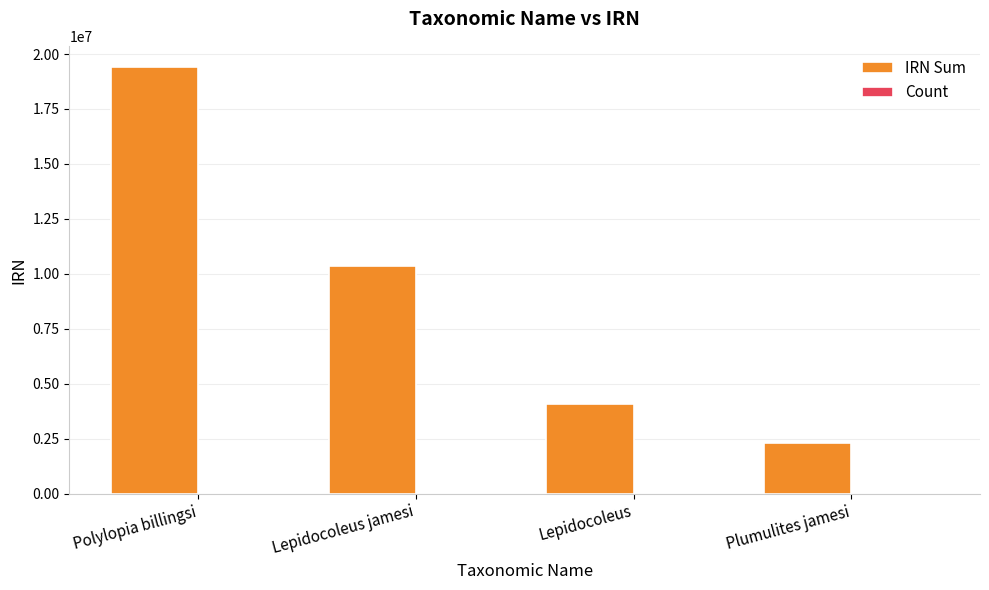

At which category is the sum across all series the highest?

Polylopia billingsi